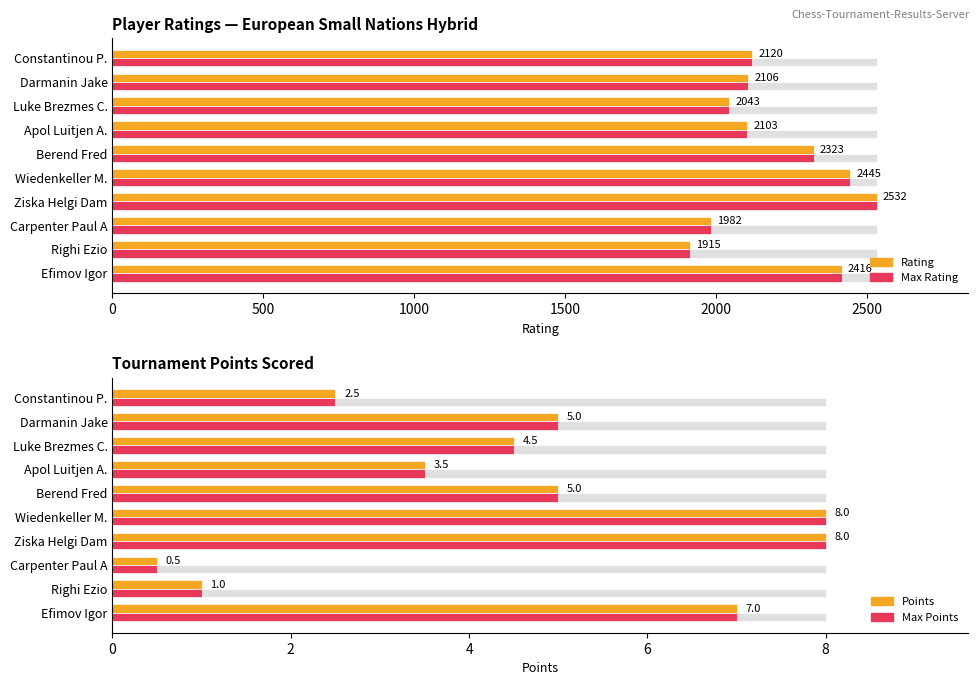

What is the value of the Max Points bar at the 7th from the left?

3.5